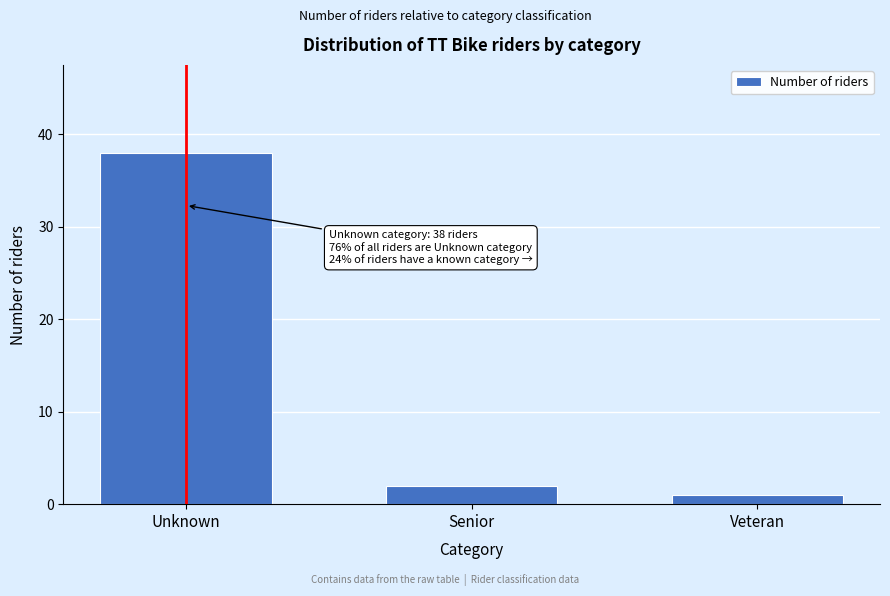

Reading right to left, list all the values displayed in this chart.

1	2	38